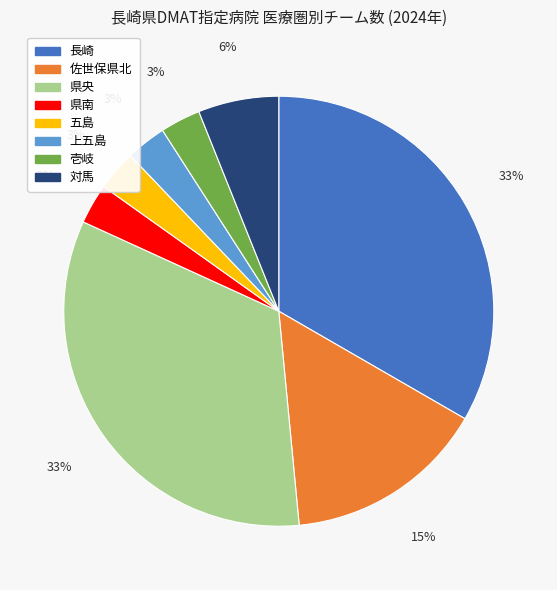

To the nearest percent, what is the difference between the largest and smallest slice percentages?

30%